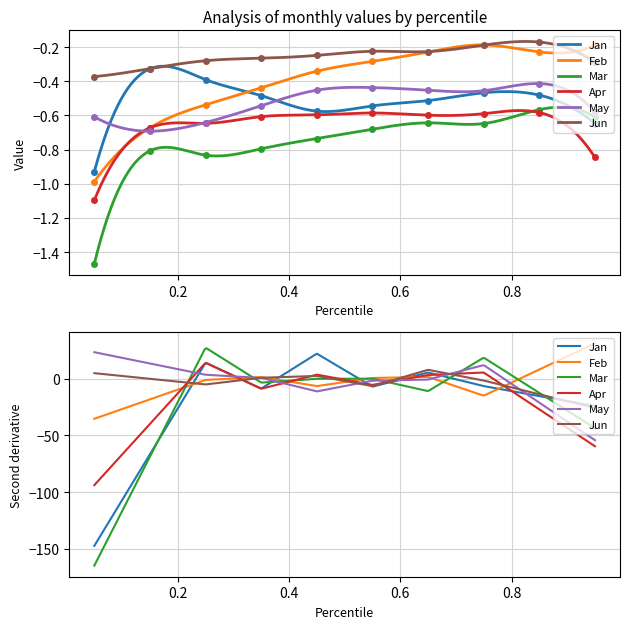

Reading left to right, what are all the values shown in this chart?

Jan: -0.9	-0.3	-0.4	-0.5	-0.6	-0.5	-0.5	-0.5	-0.5	-0.6
Feb: -1.0	-0.7	-0.5	-0.4	-0.3	-0.3	-0.2	-0.2	-0.2	-0.2
Mar: -1.5	-0.8	-0.8	-0.8	-0.7	-0.7	-0.6	-0.6	-0.6	-0.6
Apr: -1.1	-0.7	-0.6	-0.6	-0.6	-0.6	-0.6	-0.6	-0.6	-0.8
May: -0.6	-0.7	-0.6	-0.5	-0.5	-0.4	-0.5	-0.5	-0.4	-0.6
Jun: -0.4	-0.3	-0.3	-0.3	-0.2	-0.2	-0.2	-0.2	-0.2	-0.3